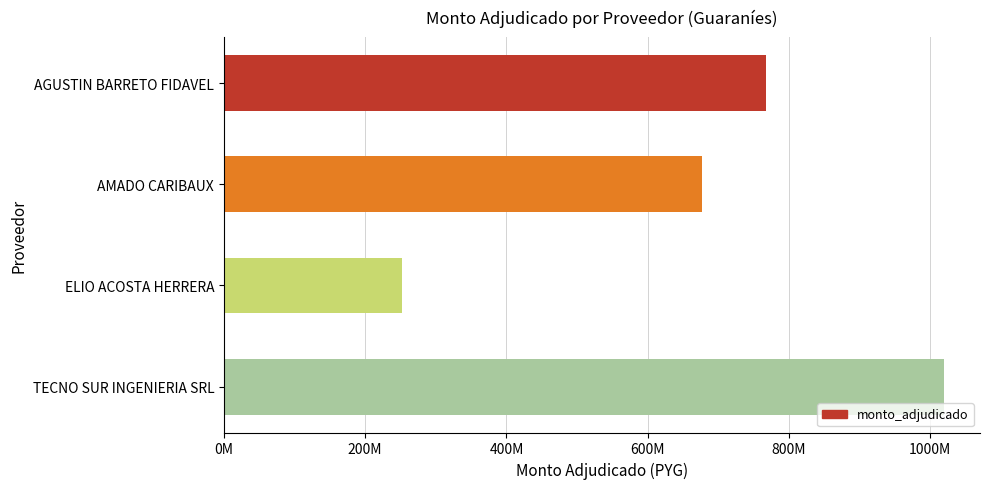

Are the bars horizontal?

Yes